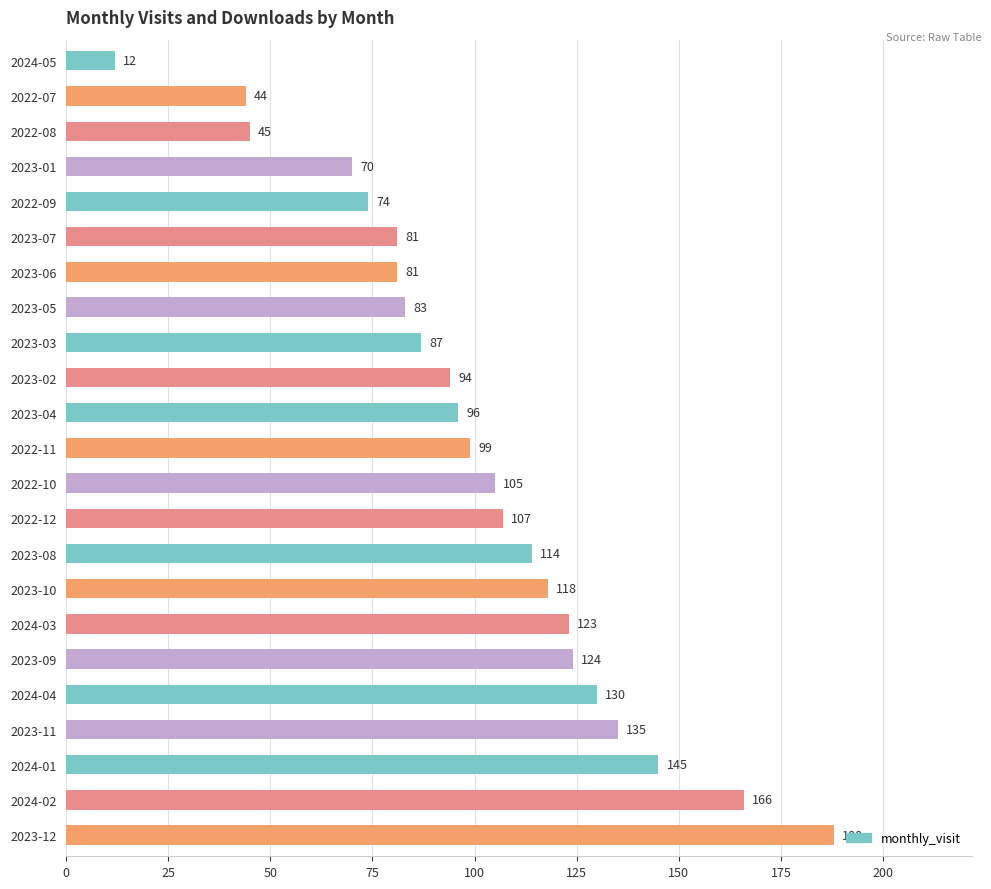

What is the smallest value displayed?

12